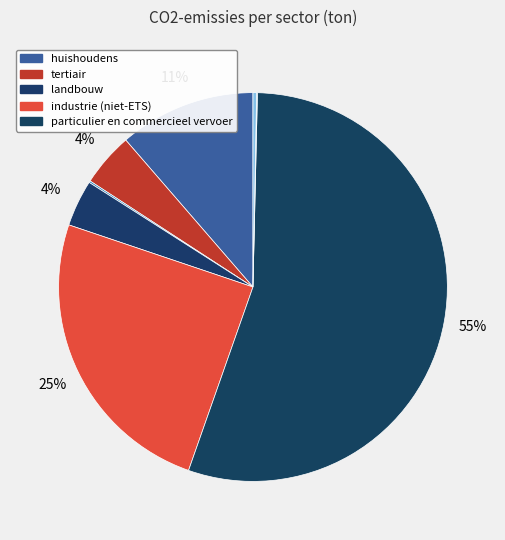

To the nearest percent, what is the difference between the largest and smallest slice percentages?

55%